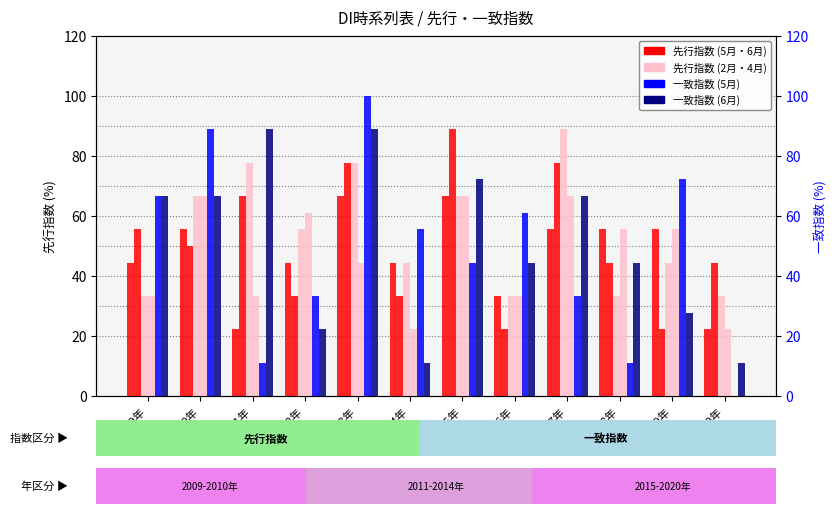

What is the sum of the 先行指数_2月 values at 2020年 and 2011年?

111.1